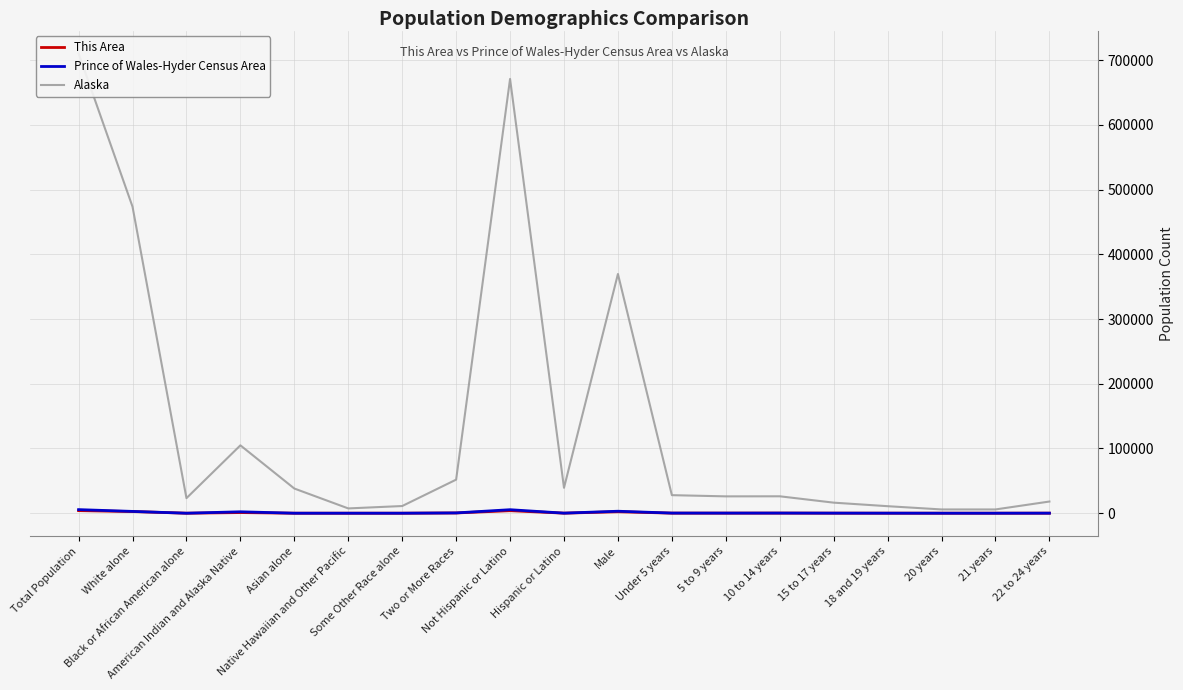

What is the label of the 13th point from the right?

Some Other Race alone